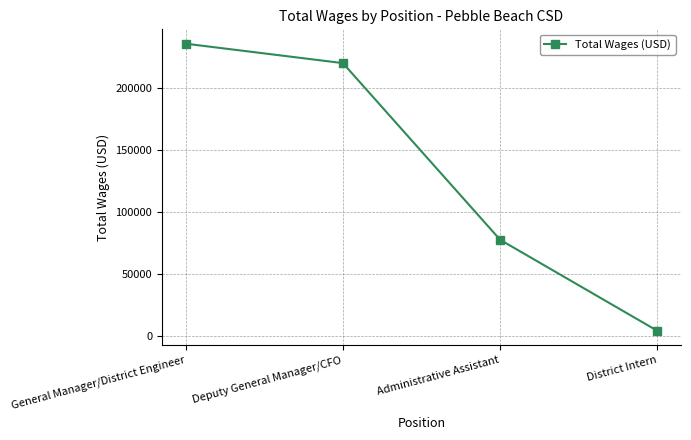

Where is the data nearest to the value 119763?

Administrative Assistant